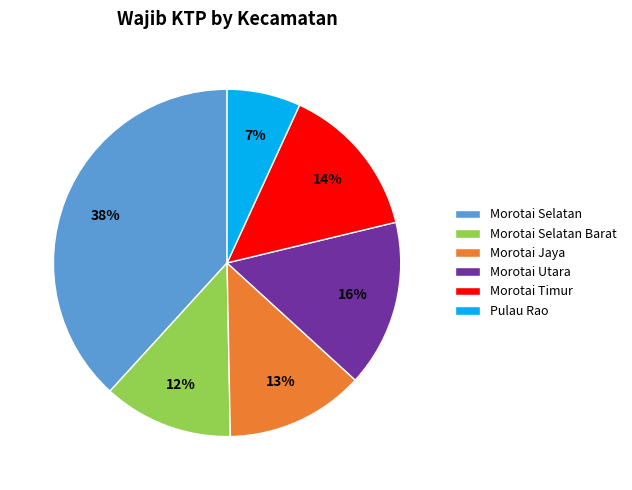

What is the smallest slice in the pie chart?

Pulau Rao